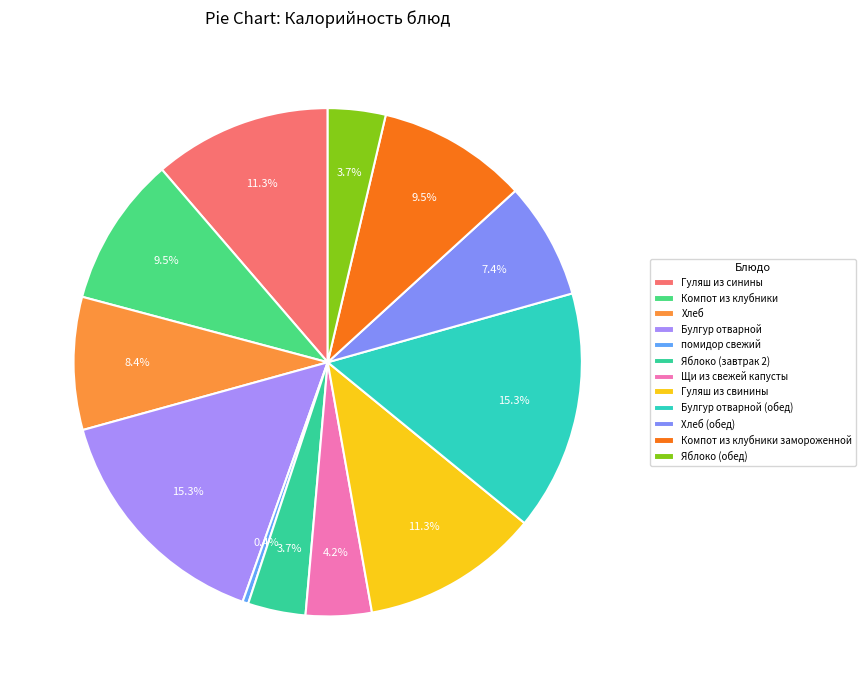

Is the sum of Гуляш из синины and Булгур отварной (обед) greater than half?

No